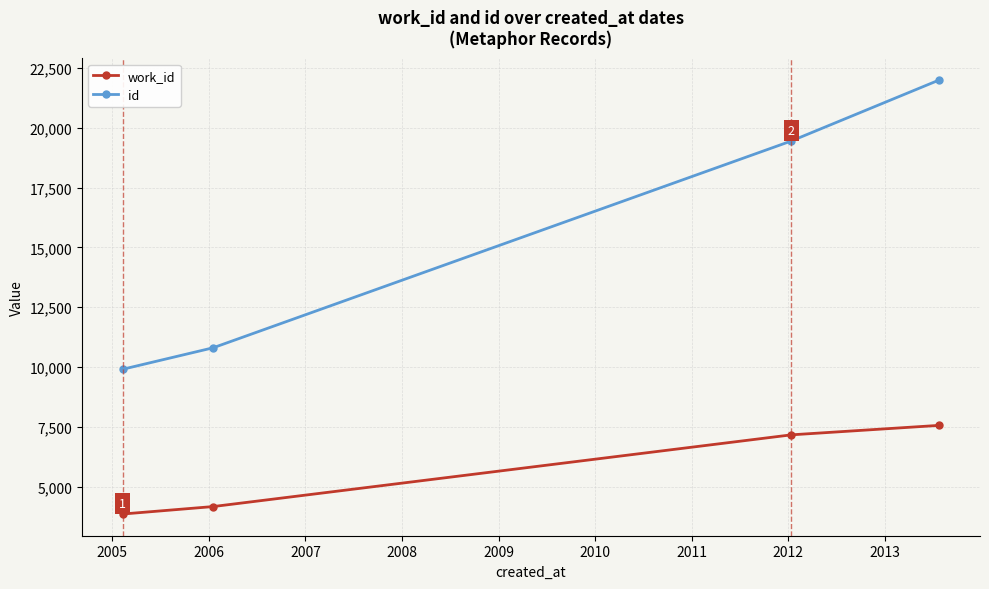

True or false: id and work_id intersect in this chart.

False